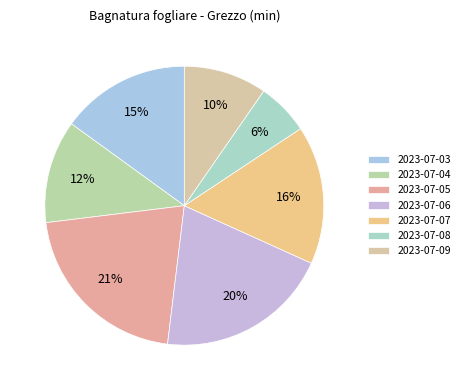

True or false: 2023-07-08 accounts for 16% of the total.

False